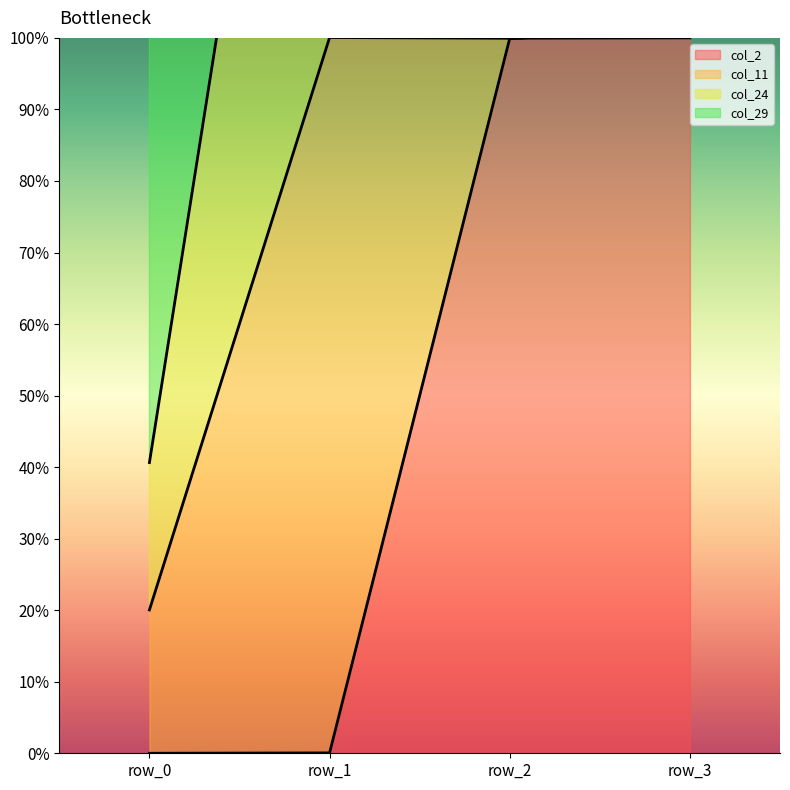

True or false: col_2 has more than 1 points higher than both neighbors.

False